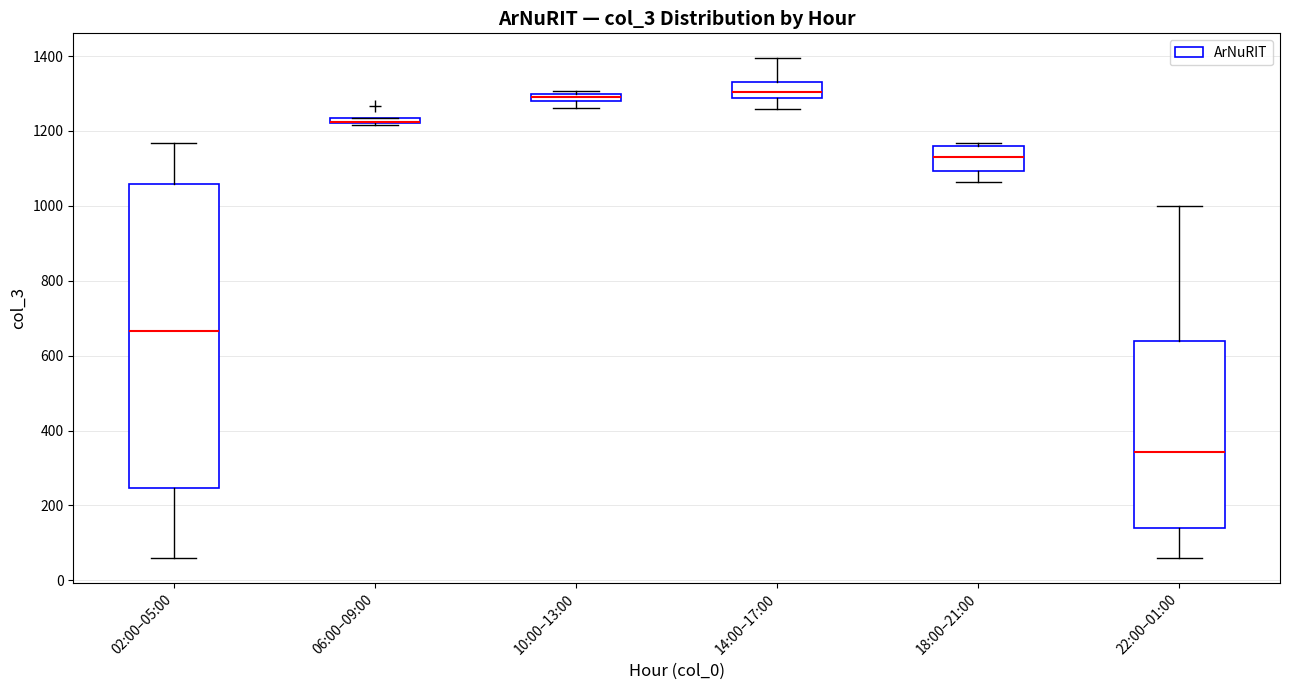

Where does the median line of the box for 18:00–21:00 sit on the y-axis? The values are not printed on the chart, so give them approximately, as read against the axis.

1140